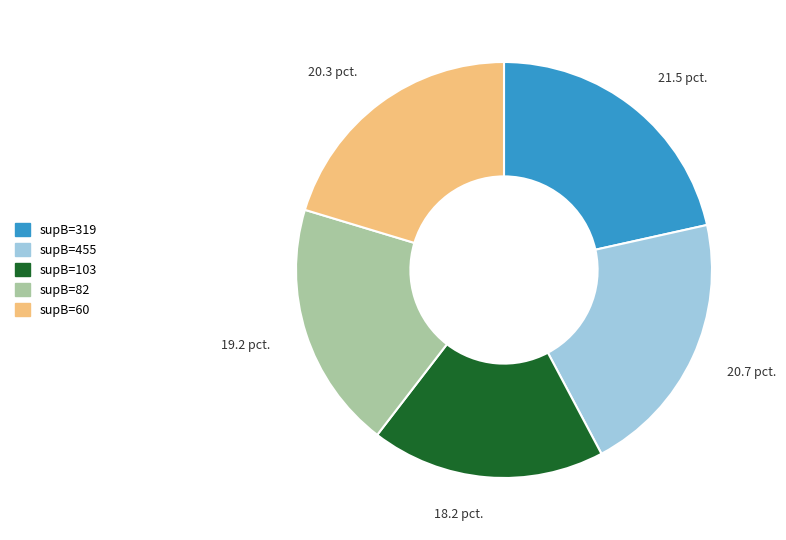

Is there any slice that represents more than half of the pie?

No